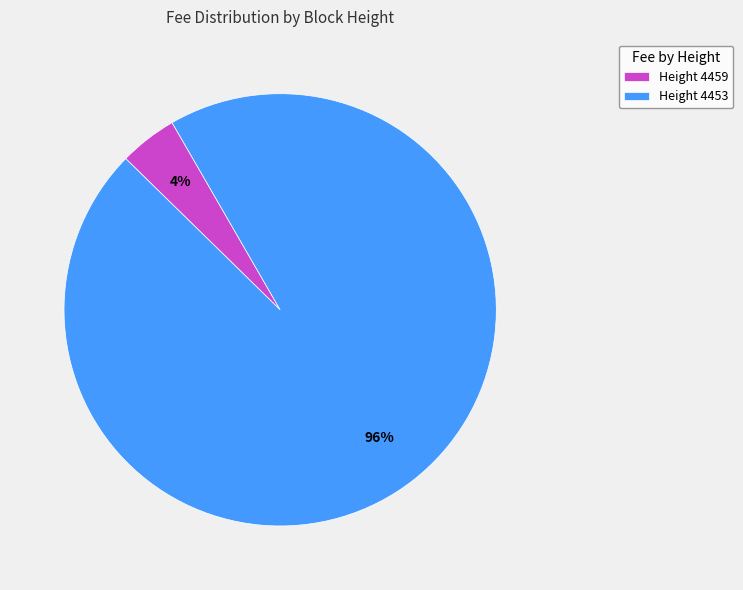

What is the smallest slice in the pie chart?

Height 4459